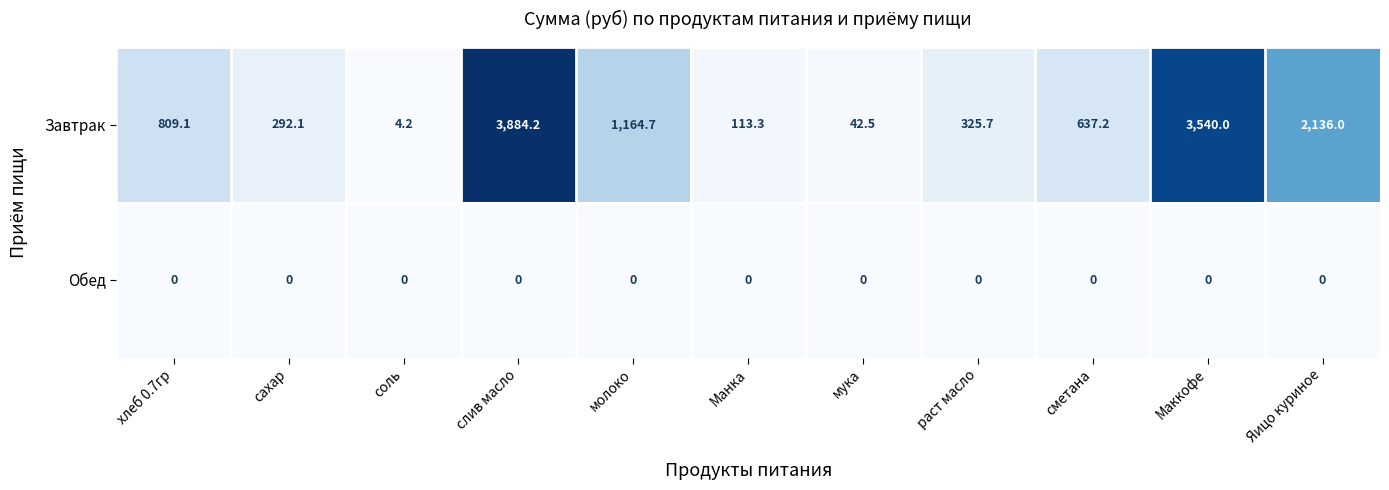

Which series has the largest total across all categories?

Завтрак